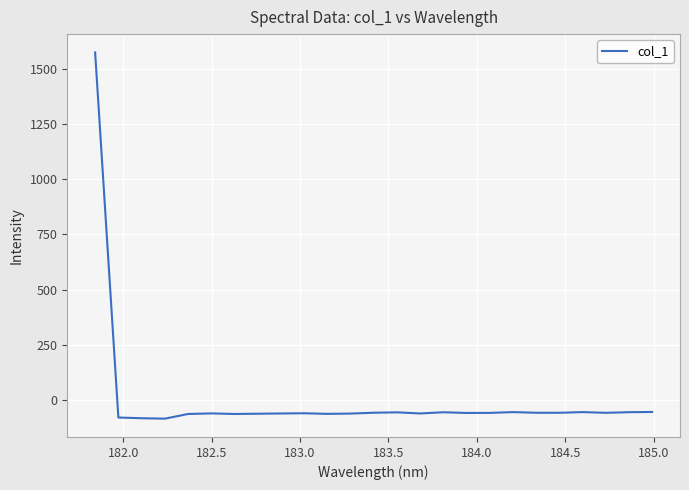

What is the maximum value shown in the chart?

1573.7